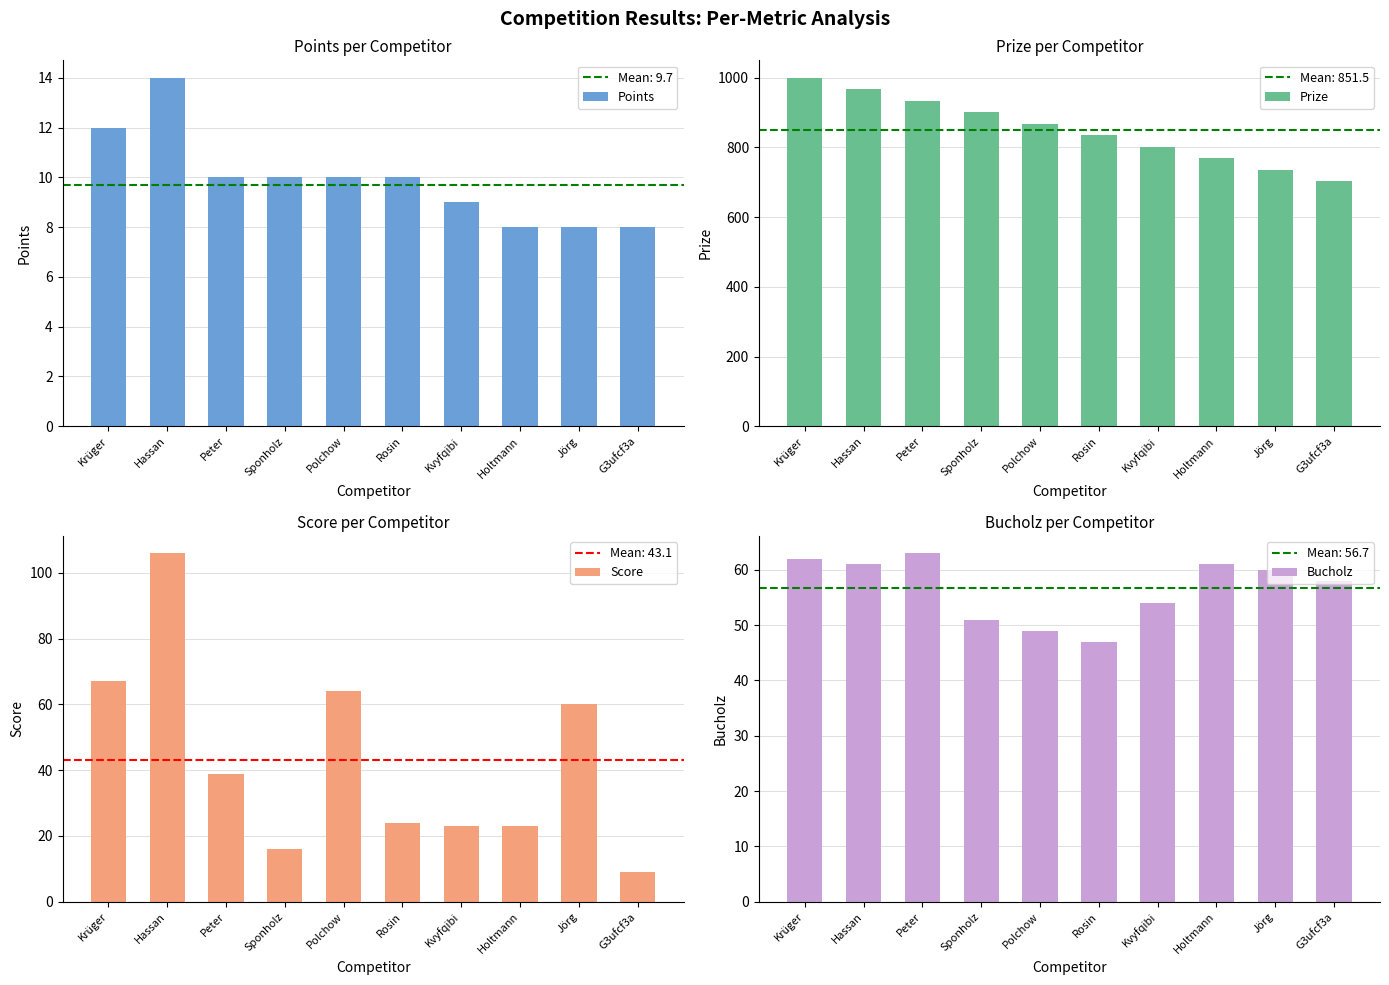

Between Sponholz and Kvyfqibi, which is larger?

Sponholz